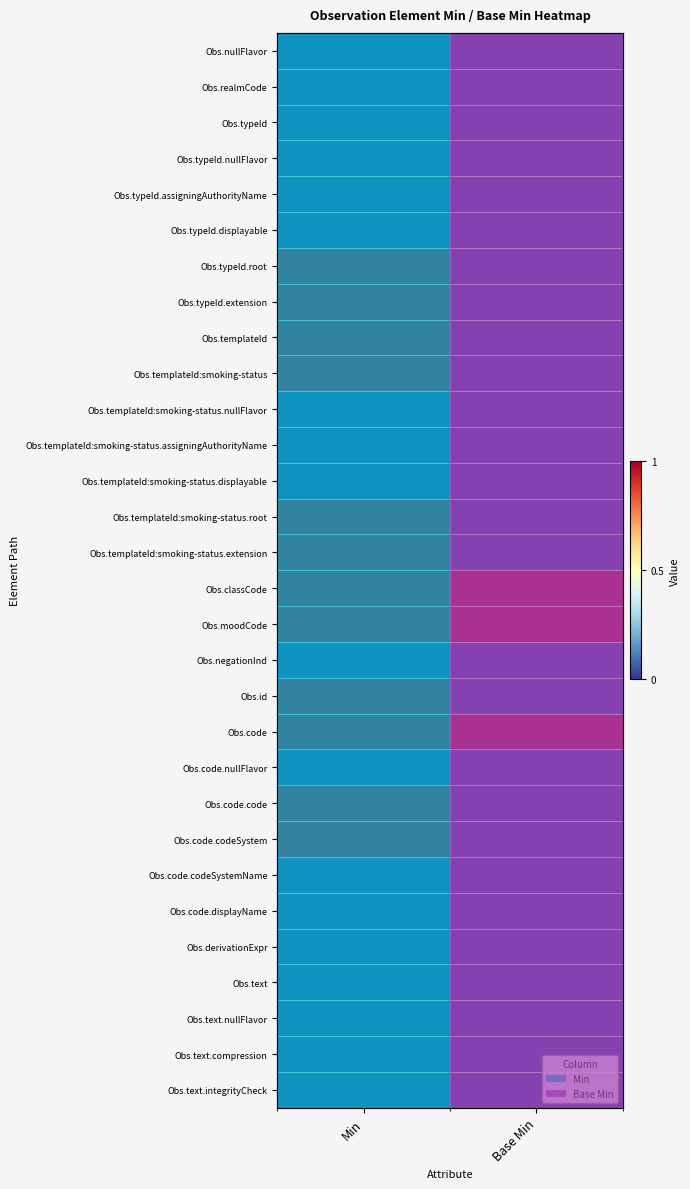

The value of Obs.code.codeSystemName at Min is 0. True or false?

True